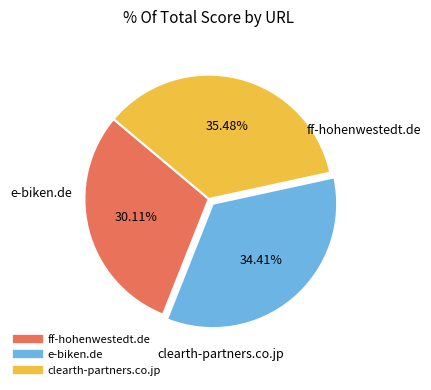

To the nearest percent, what portion does clearth-partners.co.jp represent?

35%